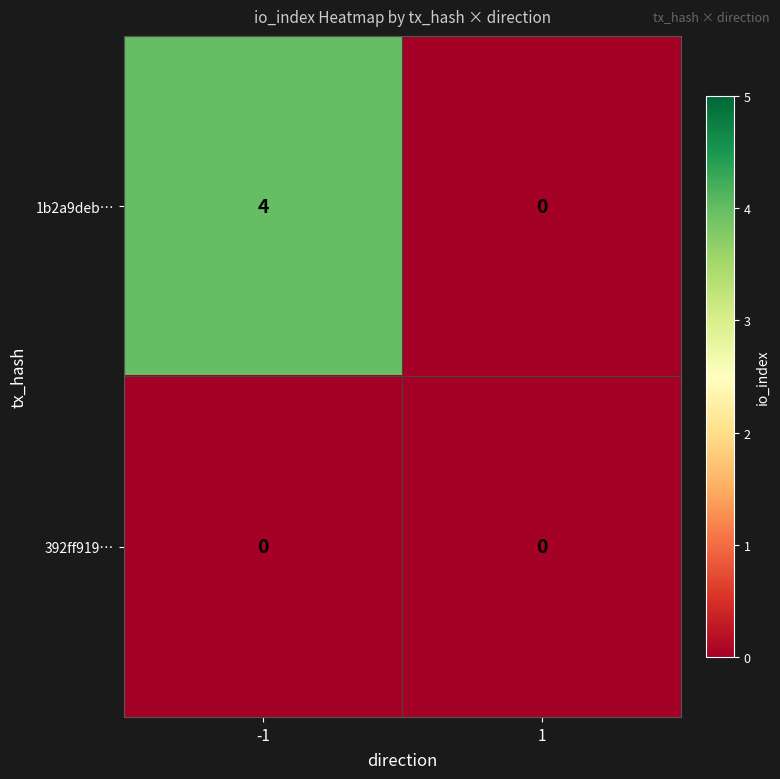

Reading left to right, what are all the values shown in this chart?

1b2a9deb…: 4	0
392ff919…: 0	0